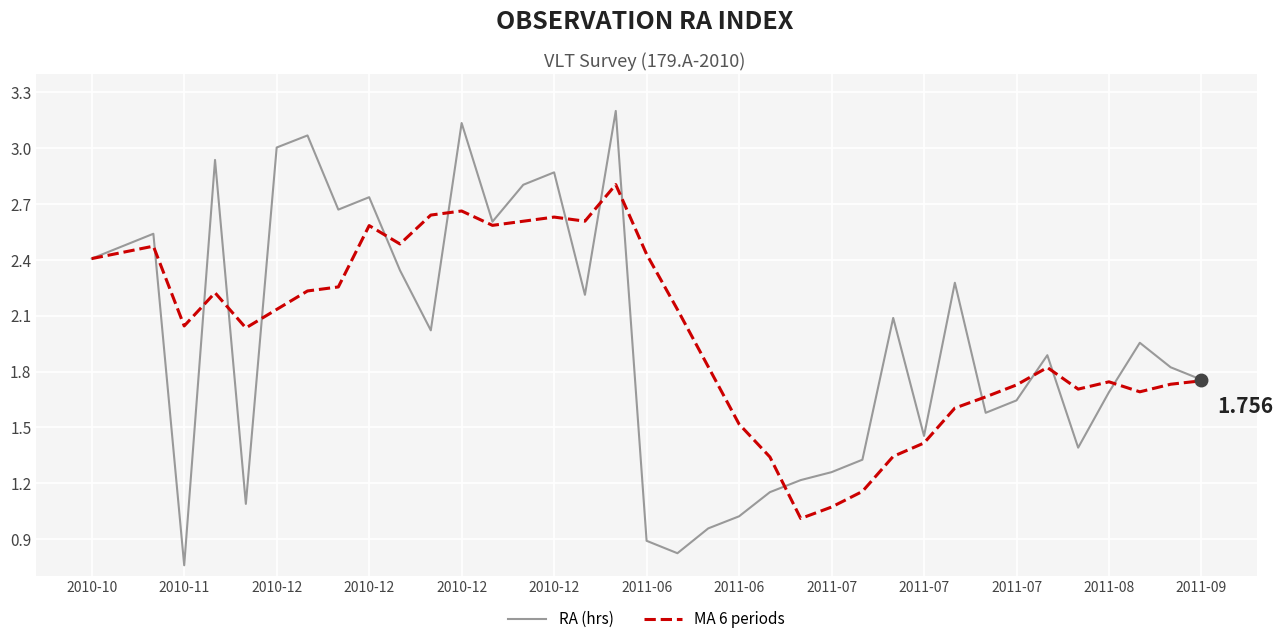

Which series has the widest spread of values?

RA (hrs)